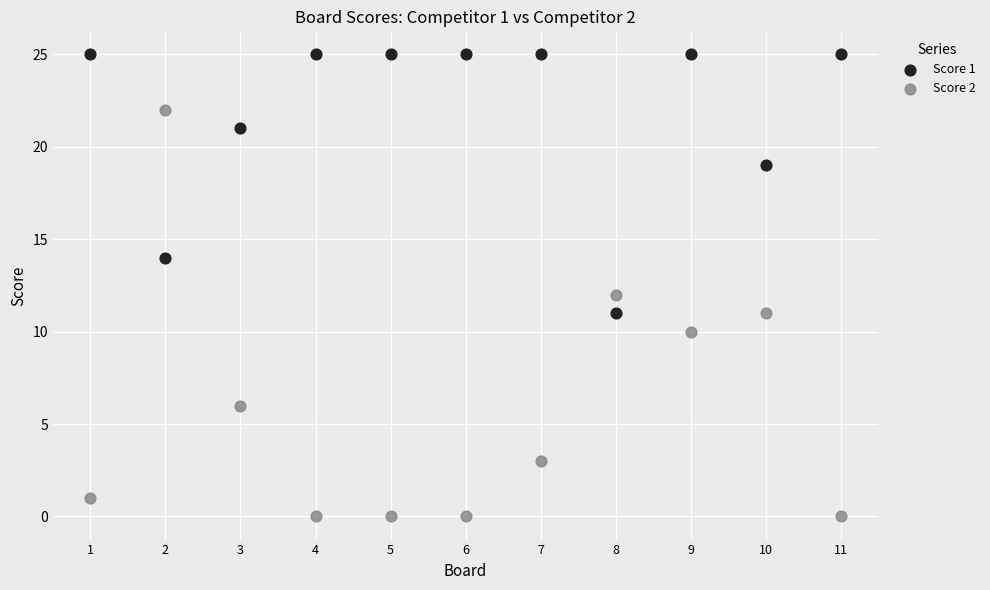

Which series has the widest spread of Y values?

Score 2